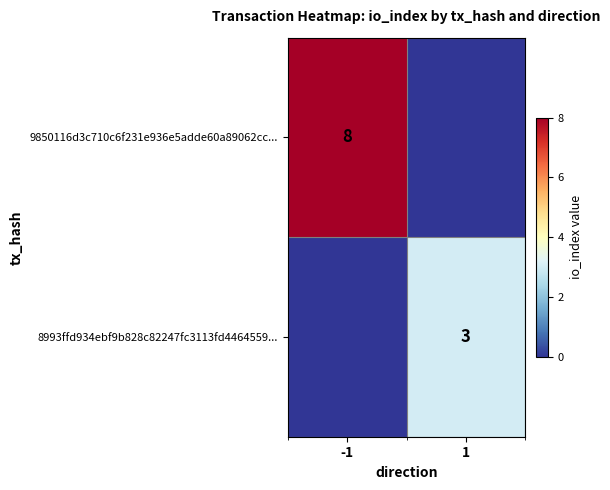

Count the number of categories in the chart.

2